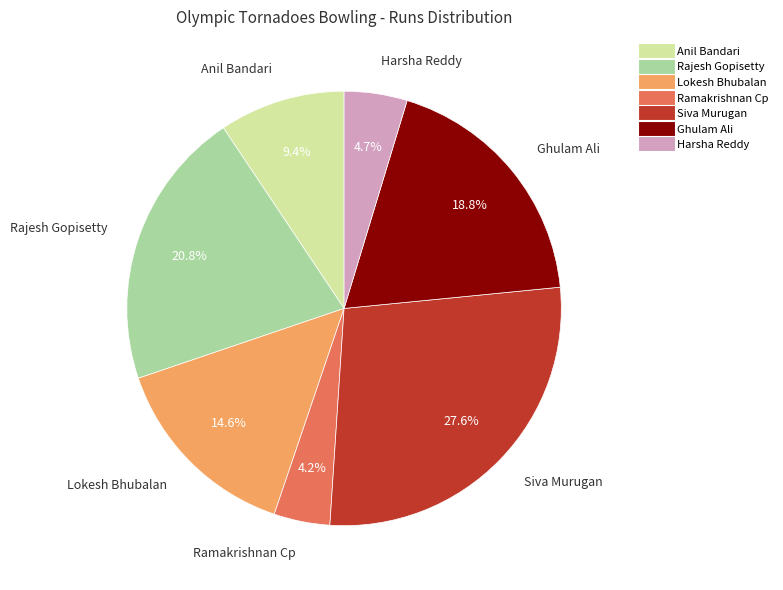

Count the number of slices in the pie.

7